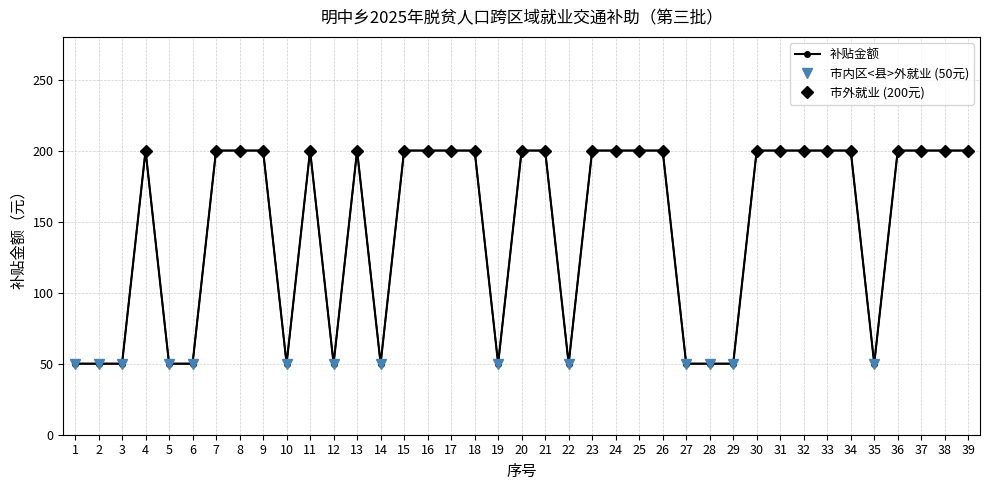

What is the greatest value displayed?

200